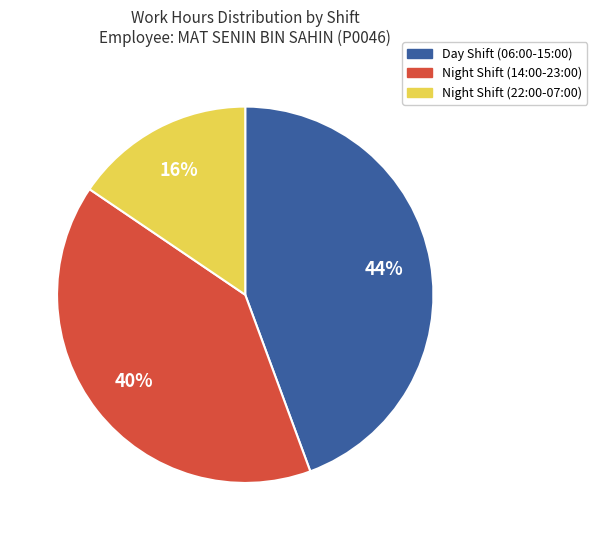

To the nearest percent, what is the average slice percentage?

33%